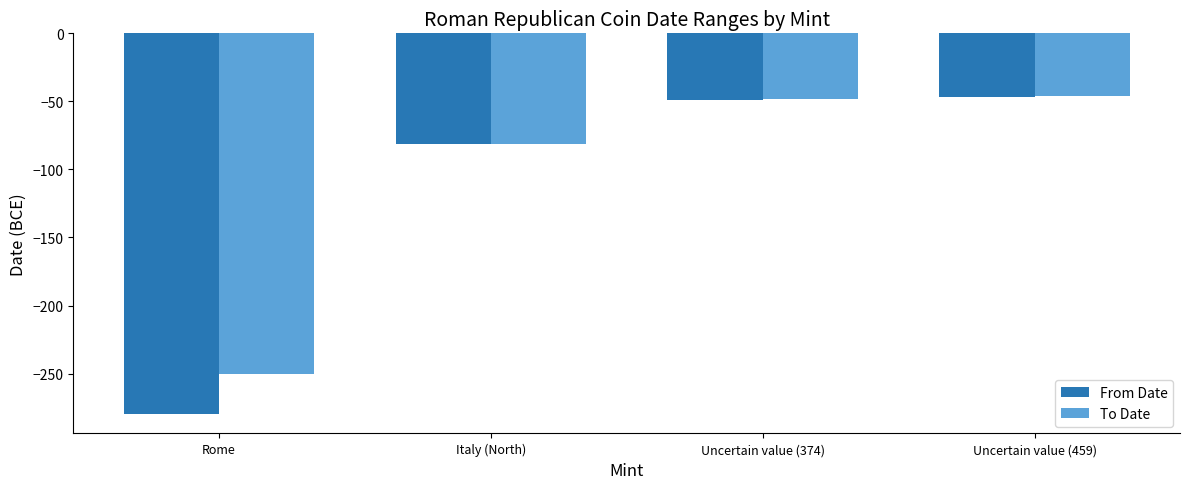

List the series in order of their overall mean, lowest first.

From Date, To Date